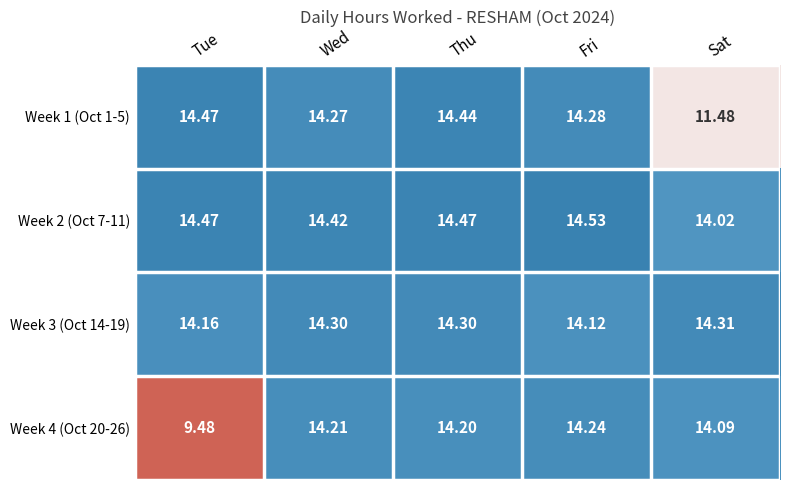

At which label is Week 2 (Oct 7-11) closest to 14?

Sat